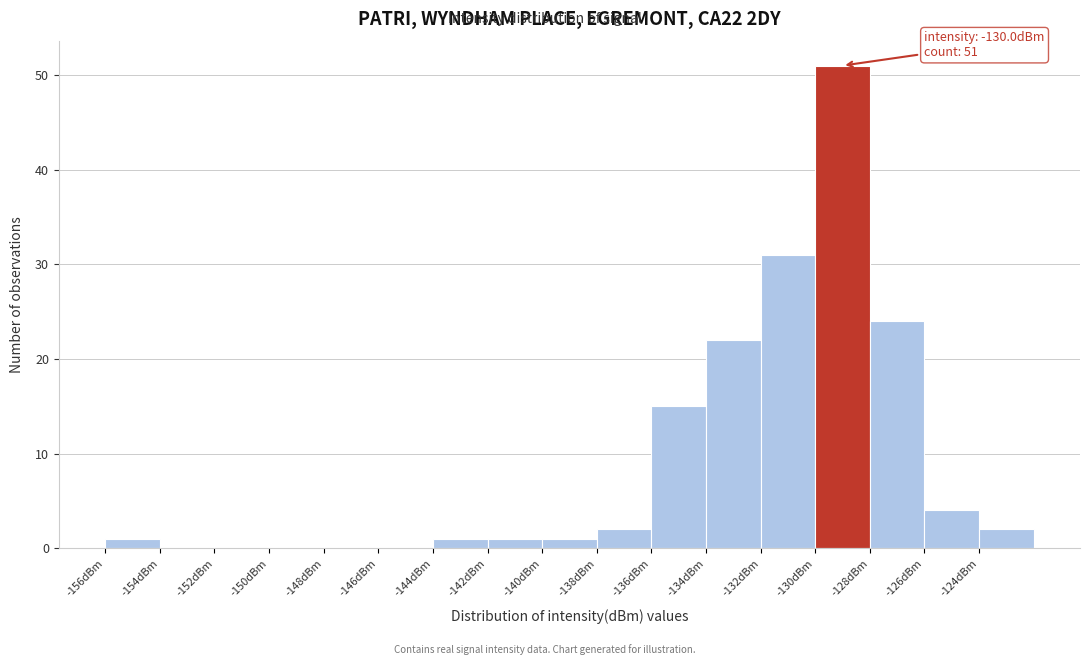

Over which range of the x-axis is the bar tallest?

-130 to -128